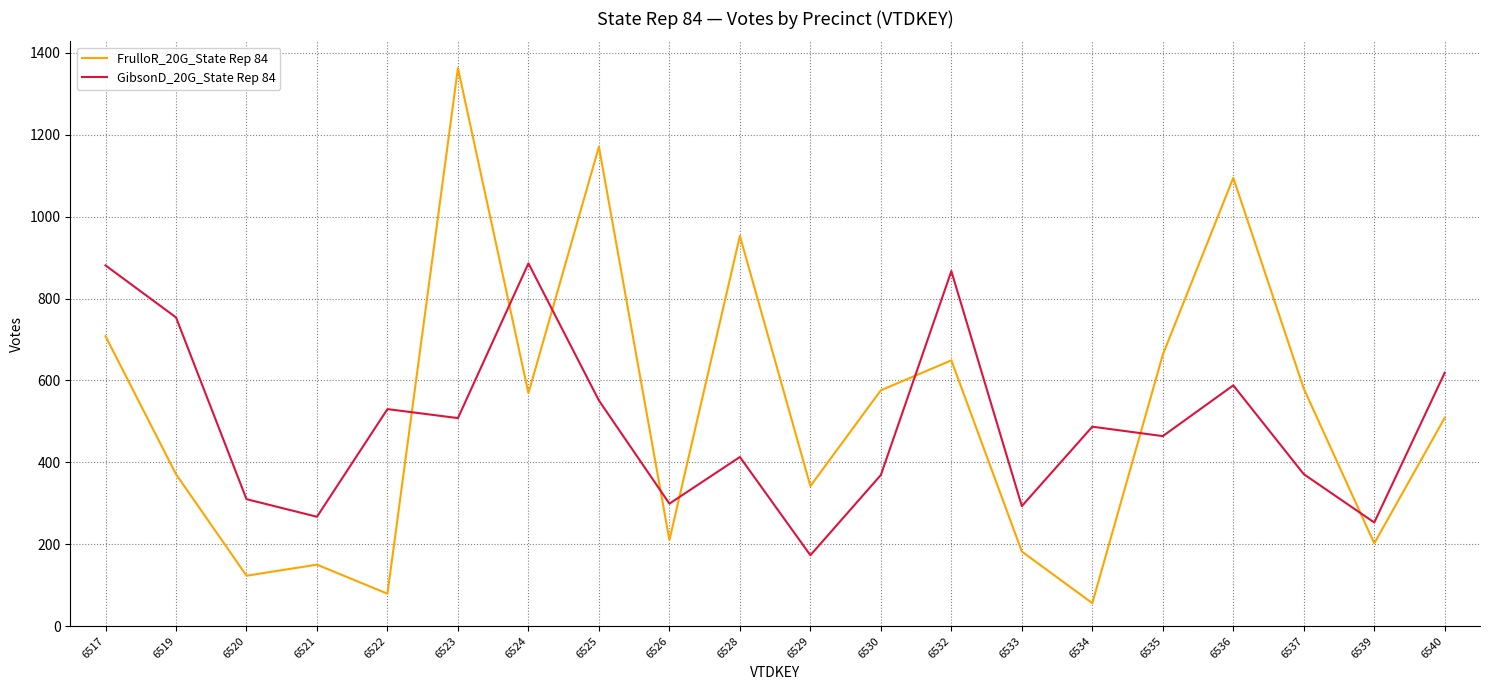

At which category does the chart reach its minimum across all series?

6534